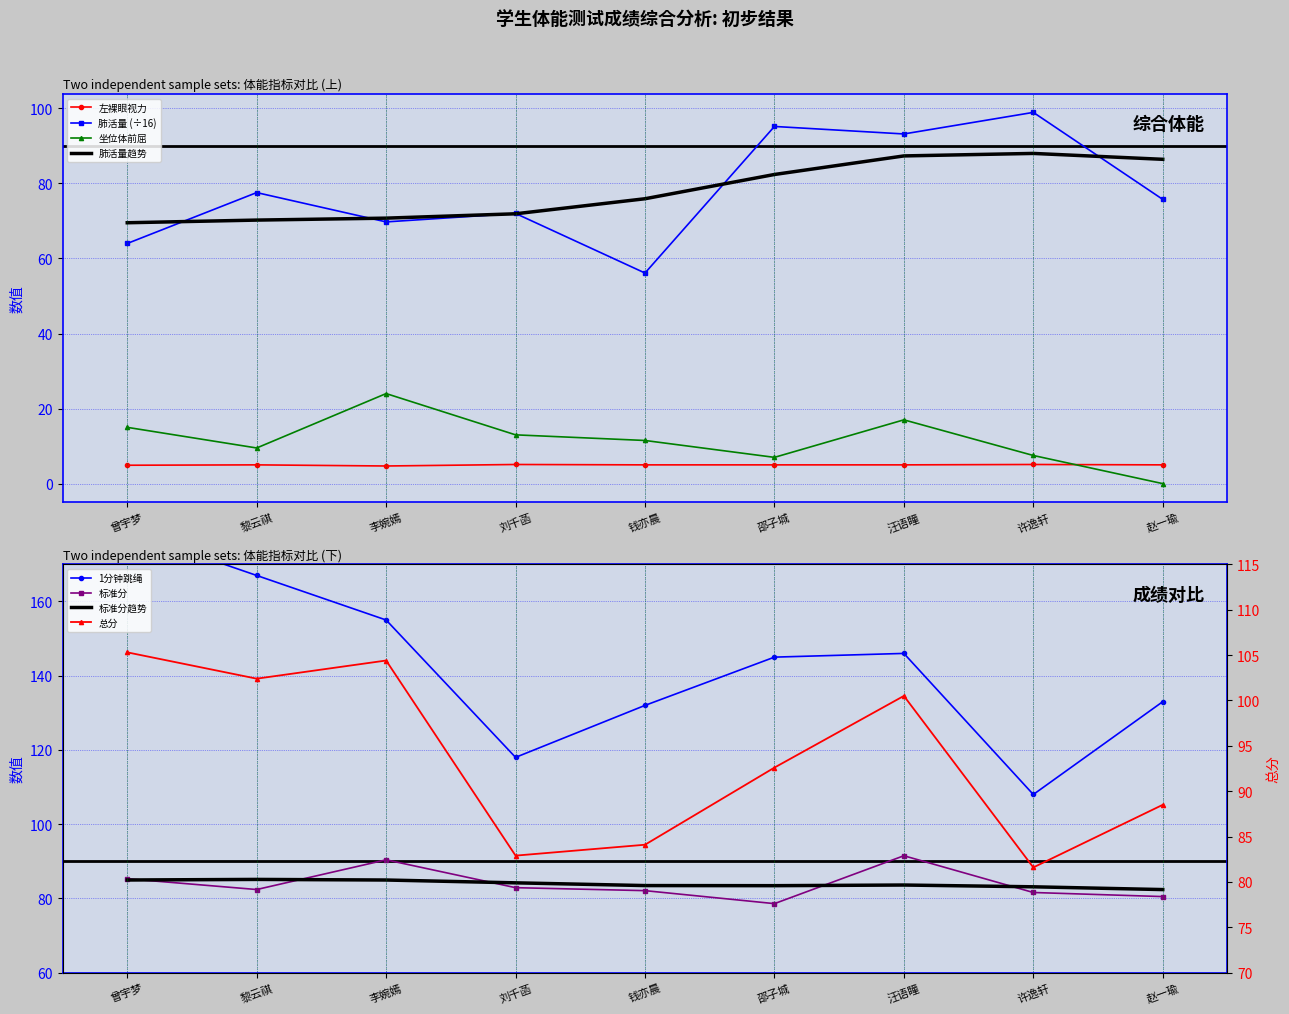

What is the average value of the 坐位体前屈 series?

11.6